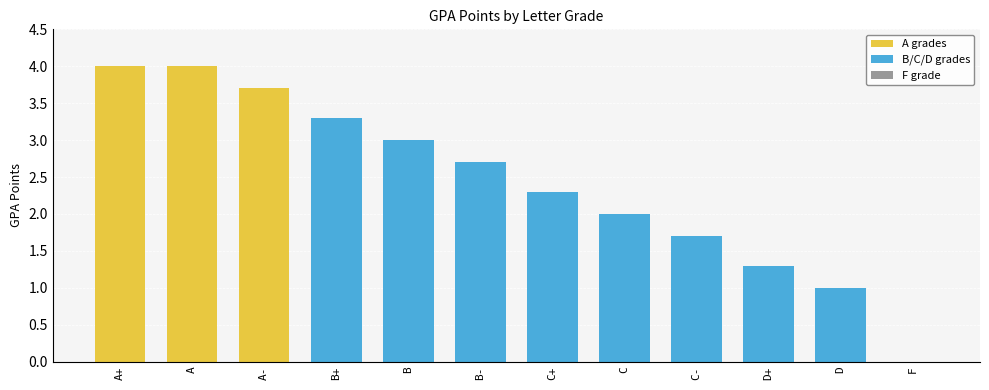

Between D+ and A, which is larger?

A